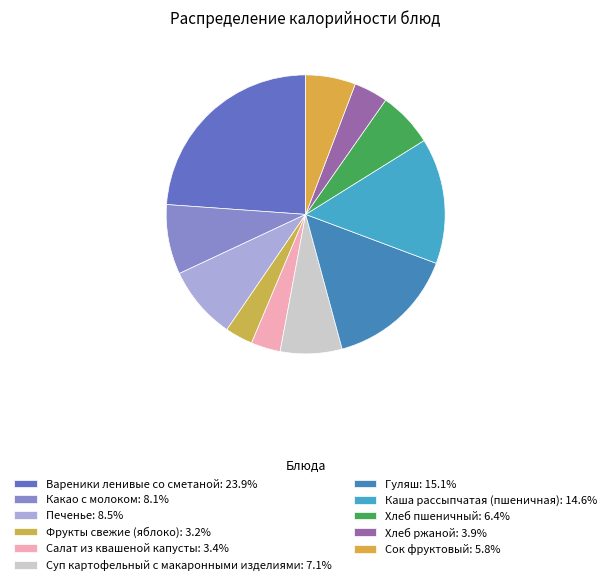

Count the number of slices in the pie.

11